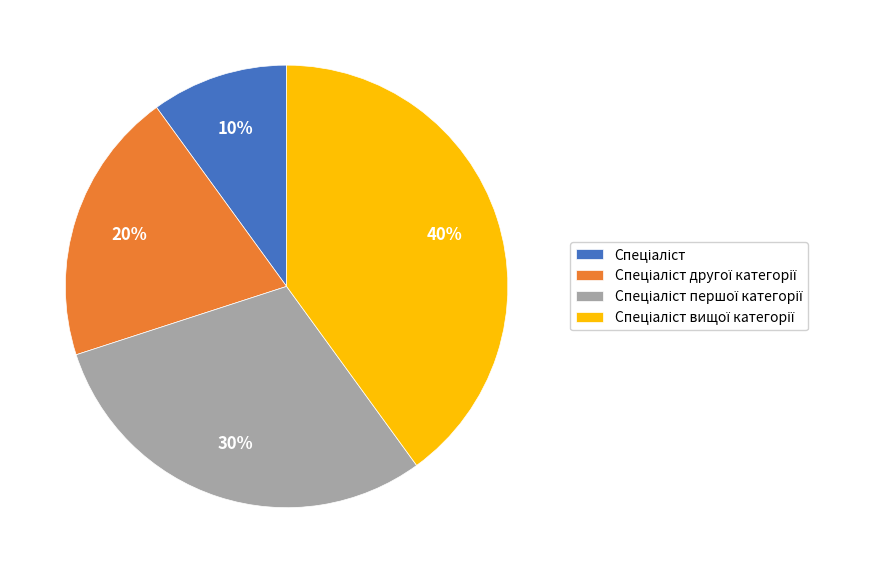

To the nearest percent, what is the average slice percentage?

25%